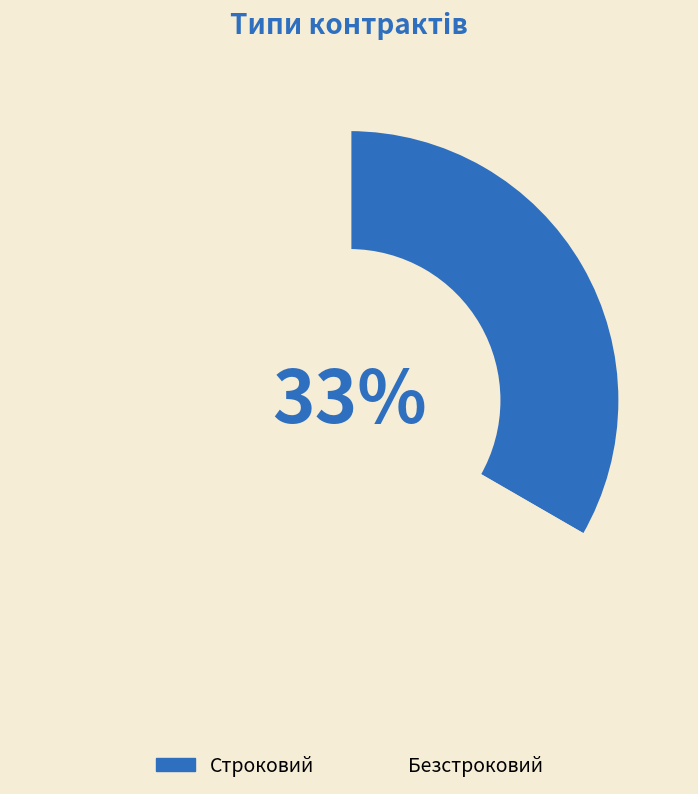

To the nearest percent, what is the average slice percentage?

50%